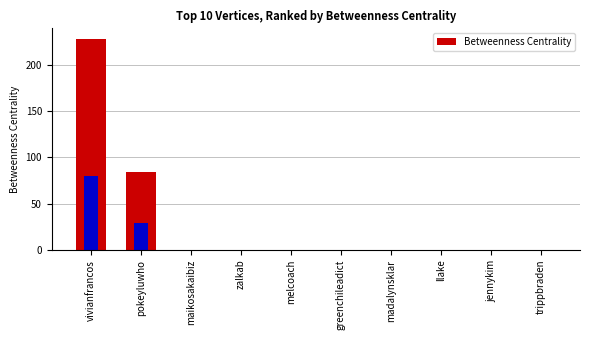

What is the difference between the values at pokeyluwho and llake?

84